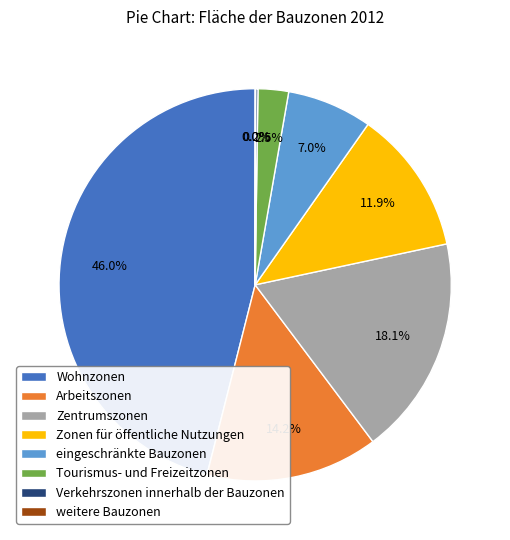

What percentage is NOT represented by Zentrumszonen?

81.9%